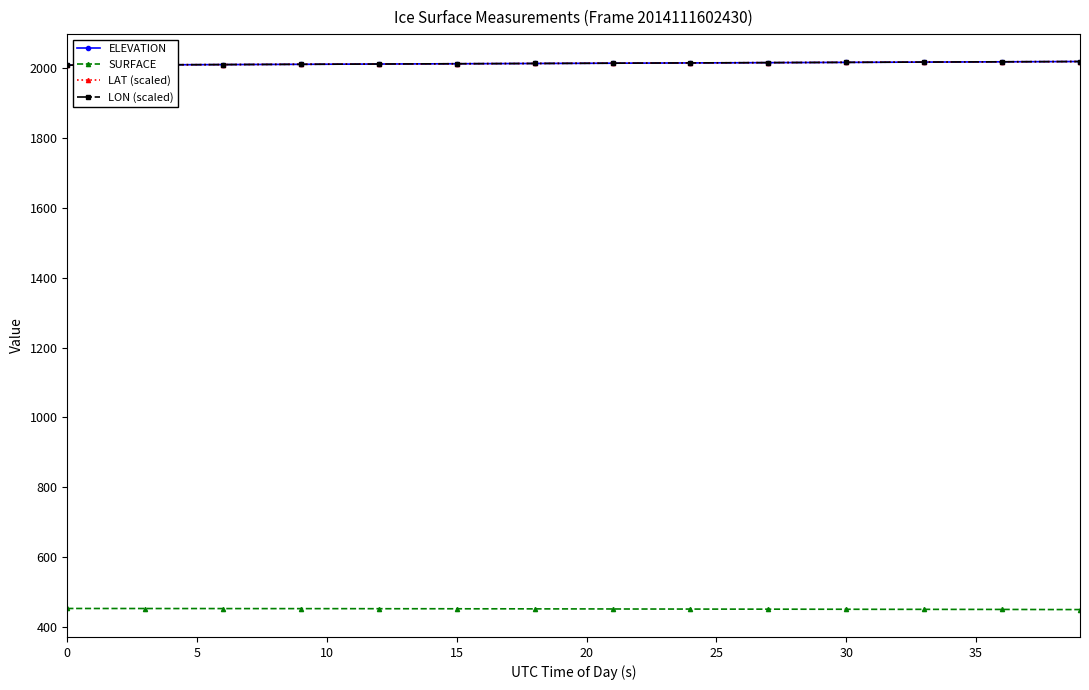

At how many categories does at least one series exceed 557?

40